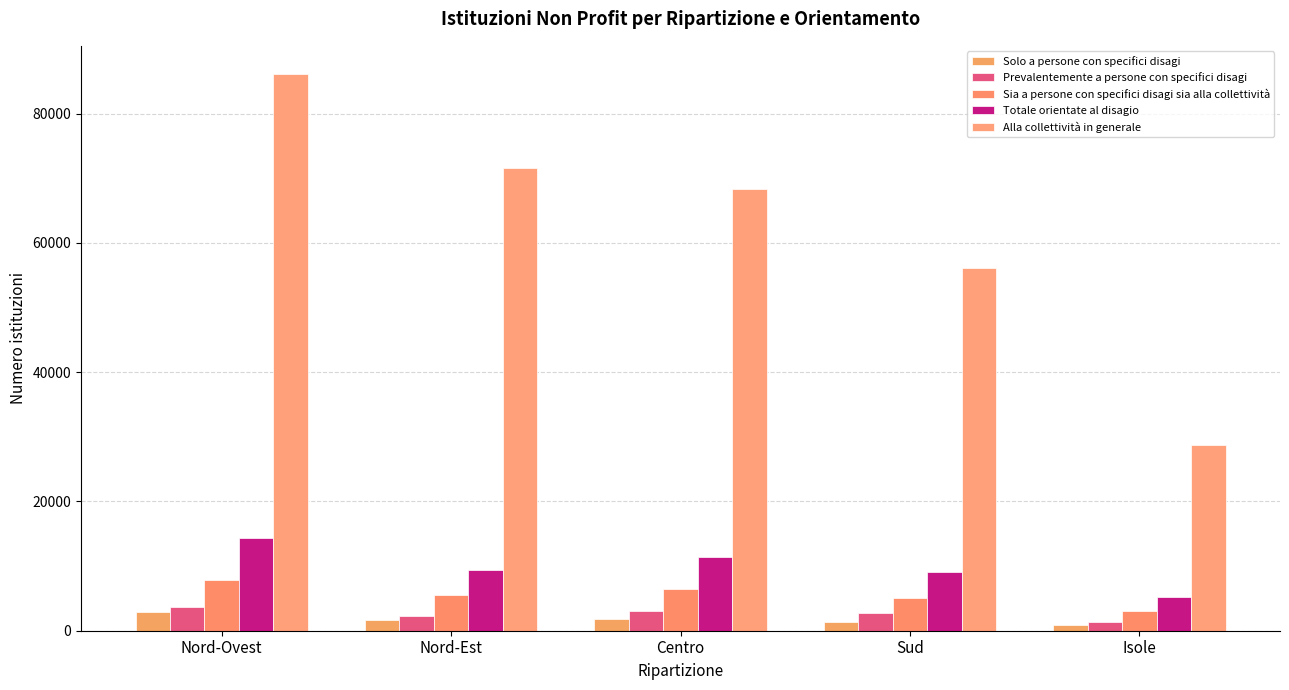

How many bars are there in total?

25